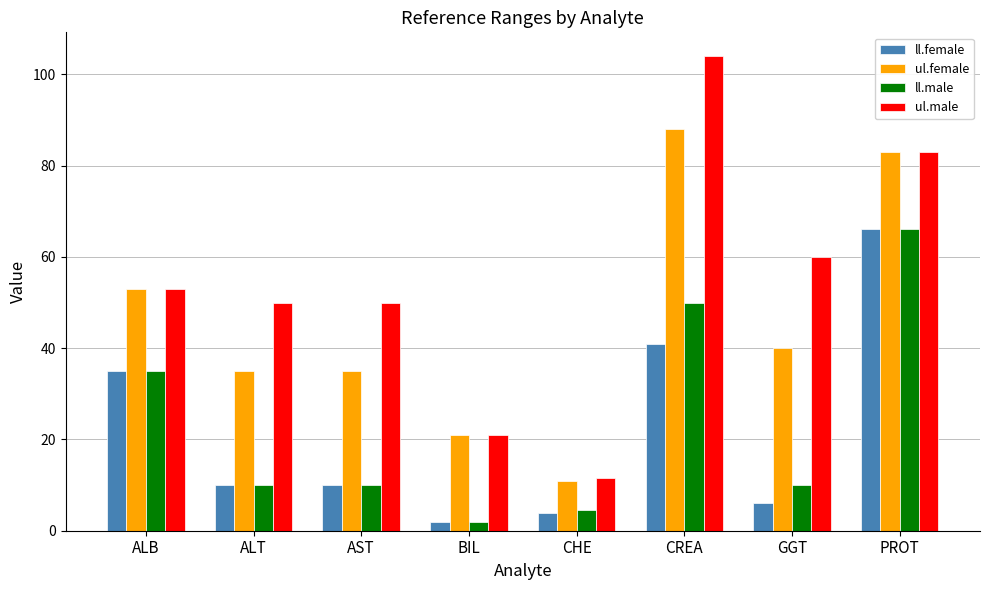

Which category has the highest value across all series?

CREA